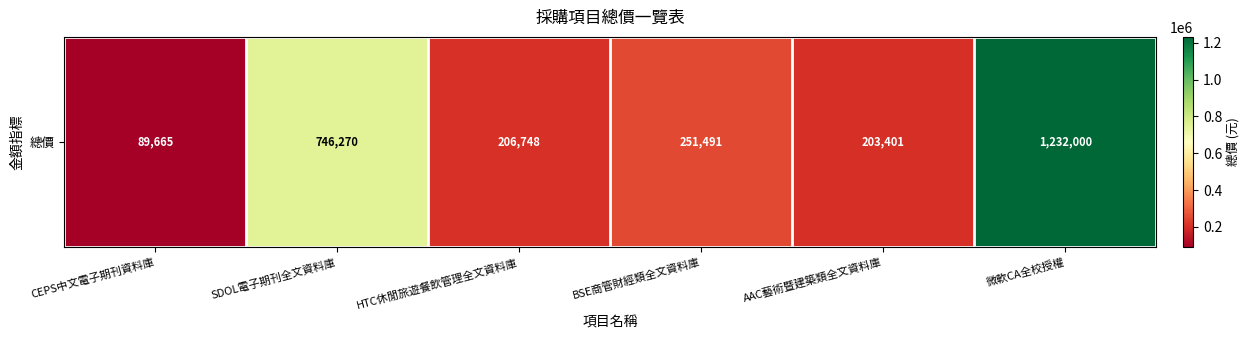

List the labels in order of value, smallest first.

CEPS中文電子期刊資料庫, AAC藝術暨建築類全文資料庫, HTC休閒旅遊餐飲管理全文資料庫, BSE商管財經類全文資料庫, SDOL電子期刊全文資料庫, 微軟CA全校授權